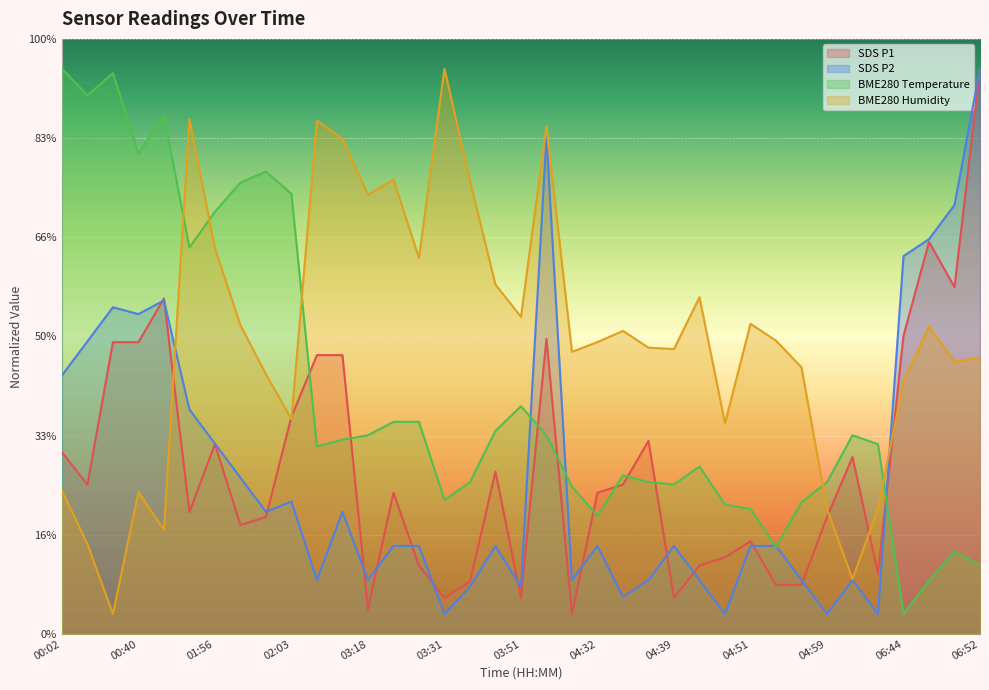

True or false: BME280_temperature and SDS_P2 cross at least once.

True